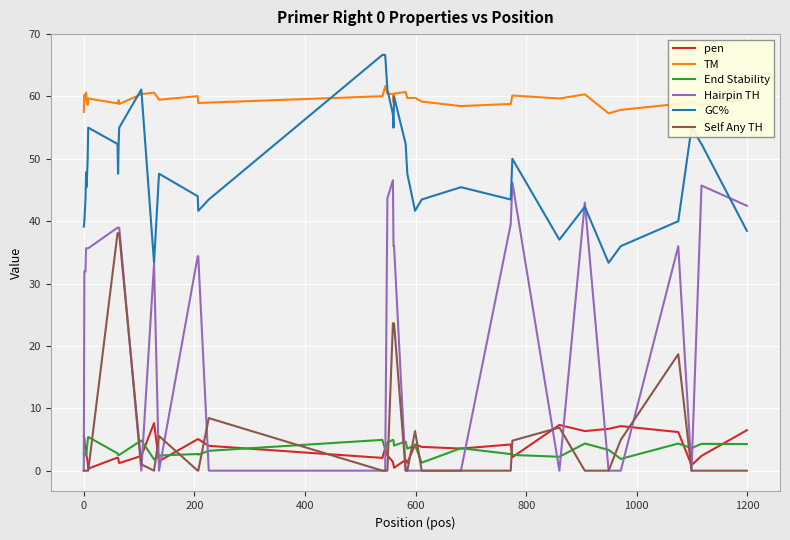

True or false: TM and pen cross at least once.

False